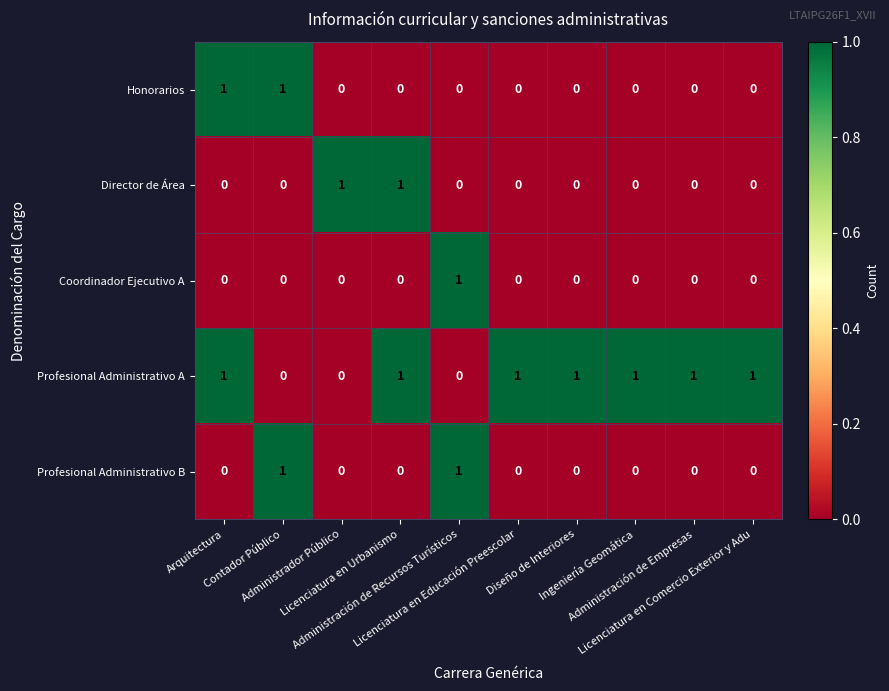

What is the sum of all Profesional Administrativo A values?

7